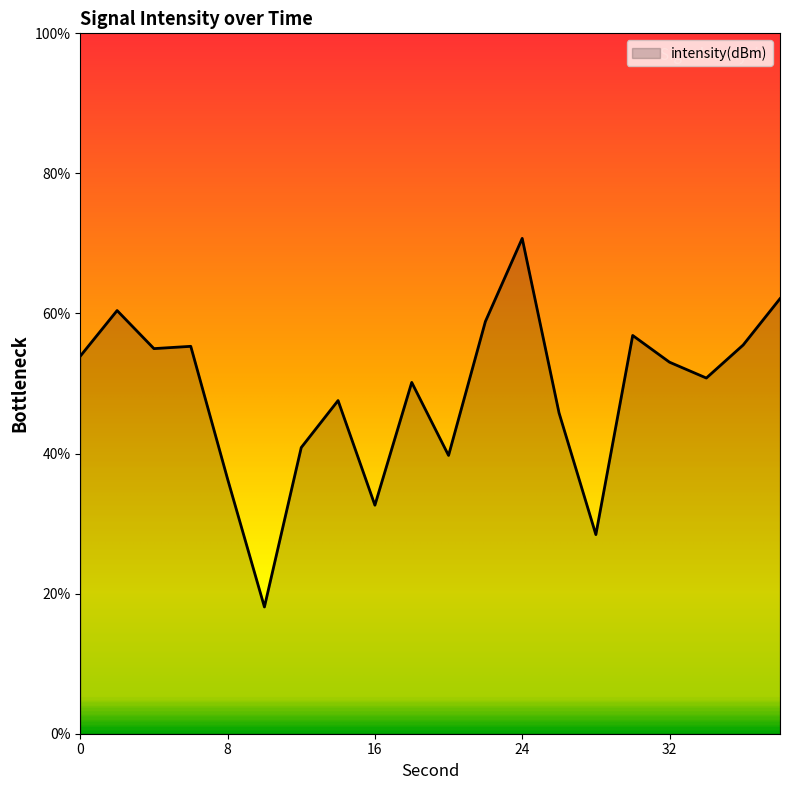

What is the greatest value displayed?

70.7